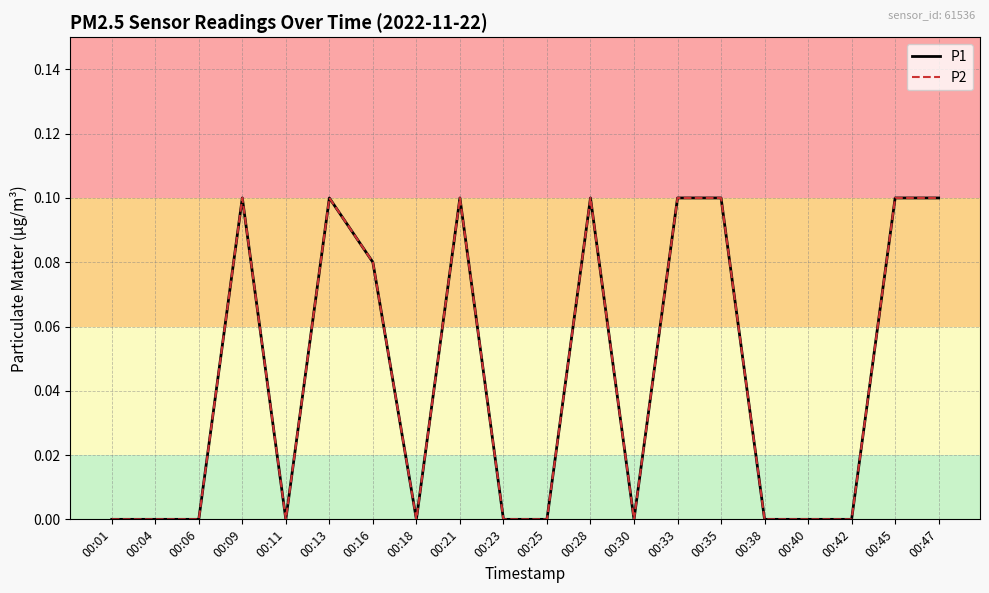

What is the value of the P2 point at the 12th from the left?

0.1